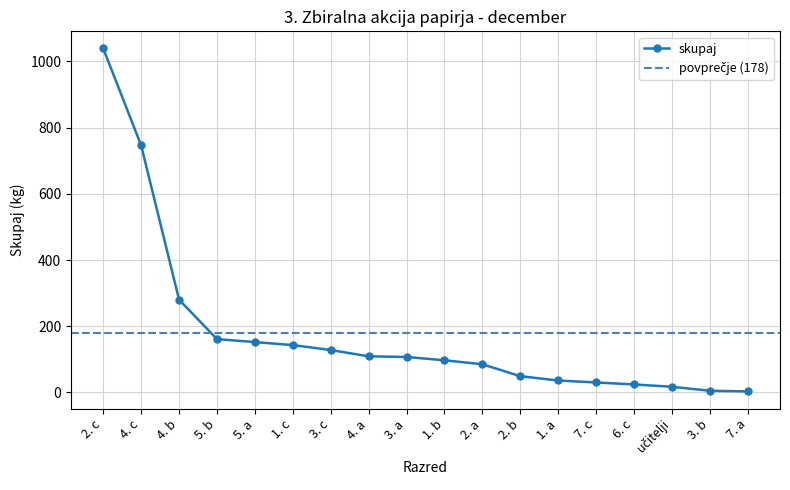

How many values exceed 107?

8